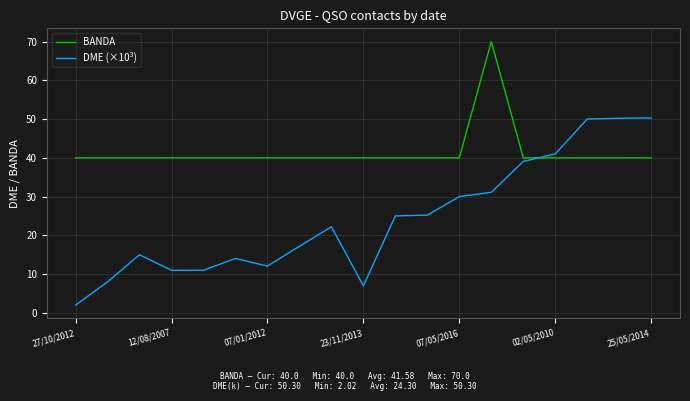

Which series has the largest total across all categories?

BANDA